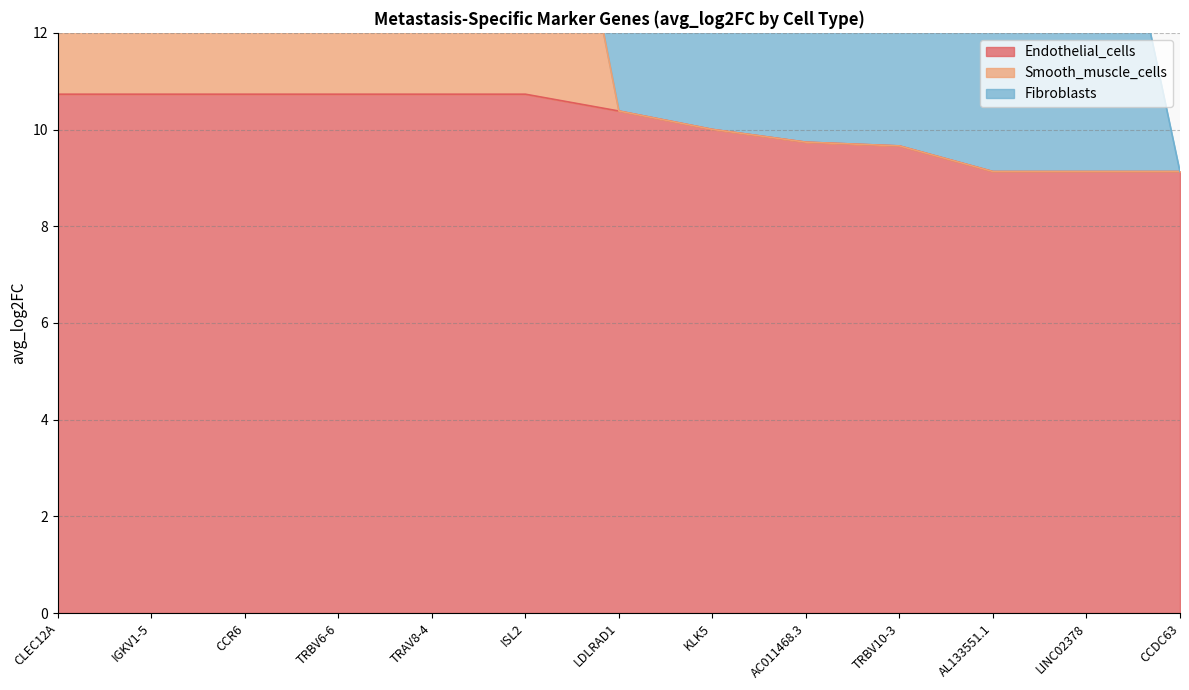

What is the minimum value for Endothelial_cells?

9.1